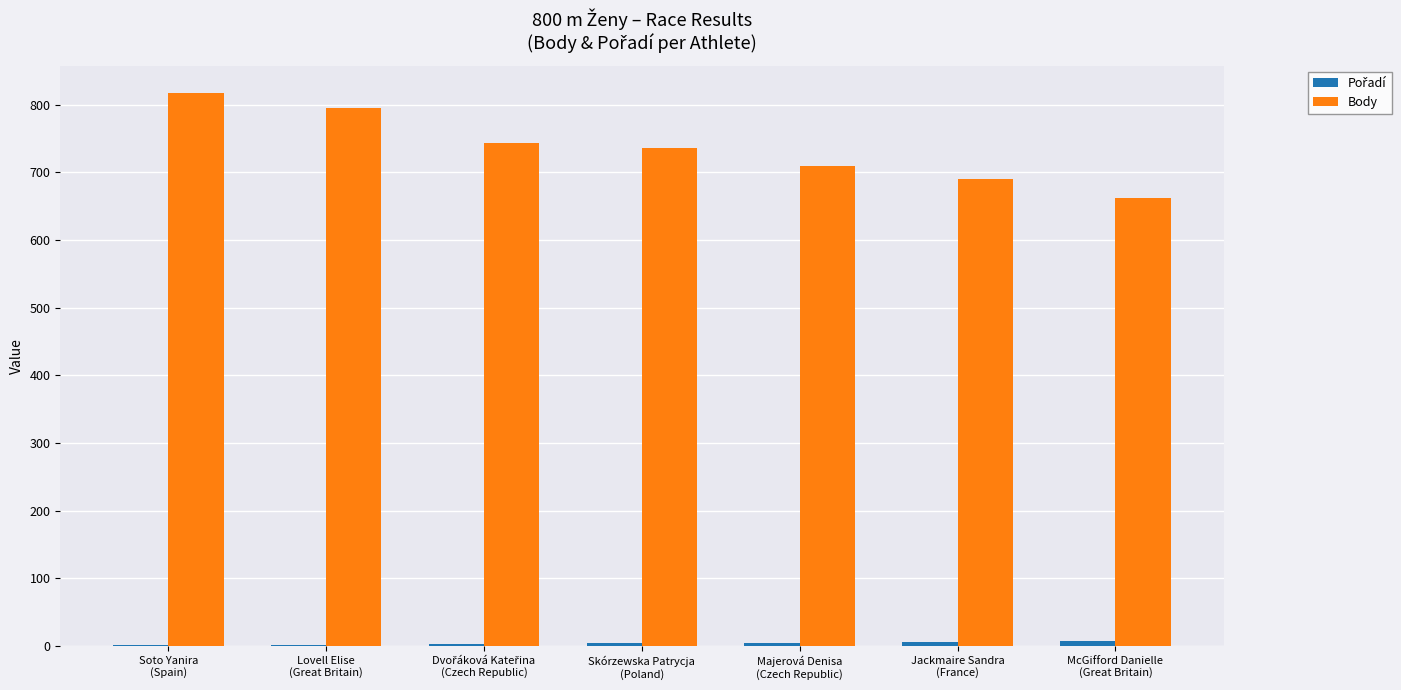

How many groups of bars are there?

7